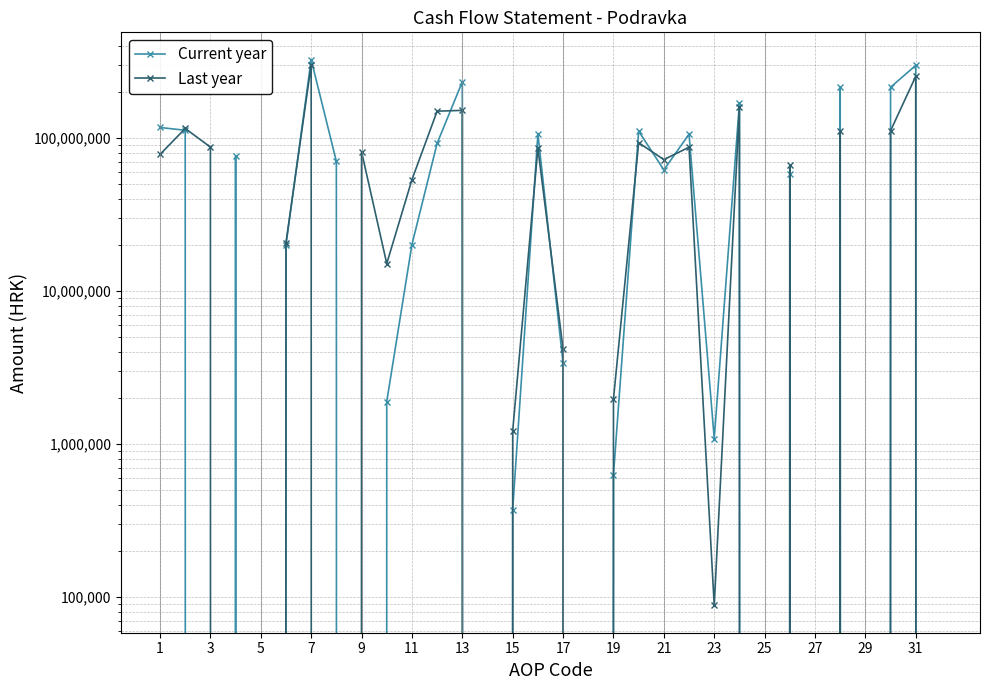

What is the value of the Last year point at the 10th from the left?

15123000.0